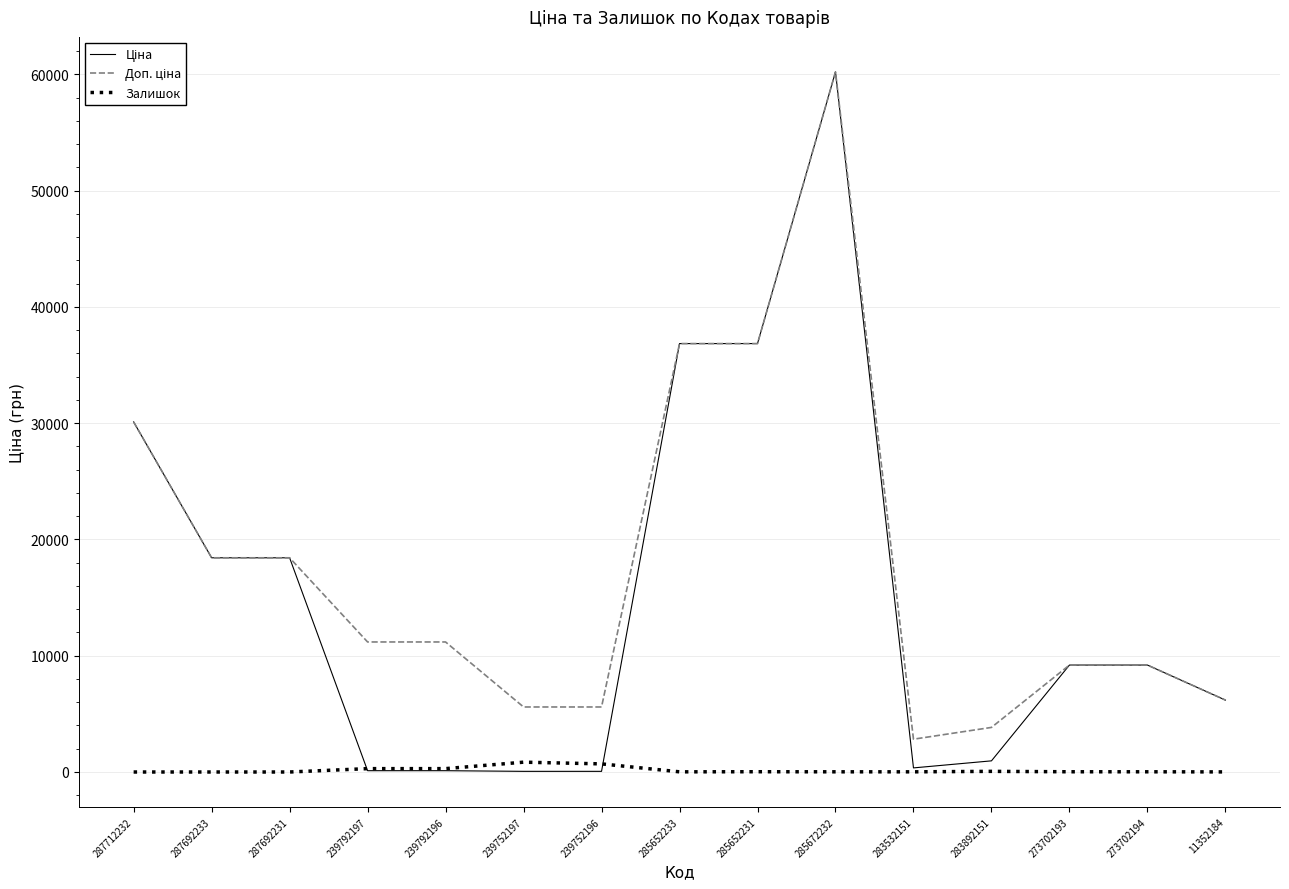

Which category has the highest value across all series?

285672232